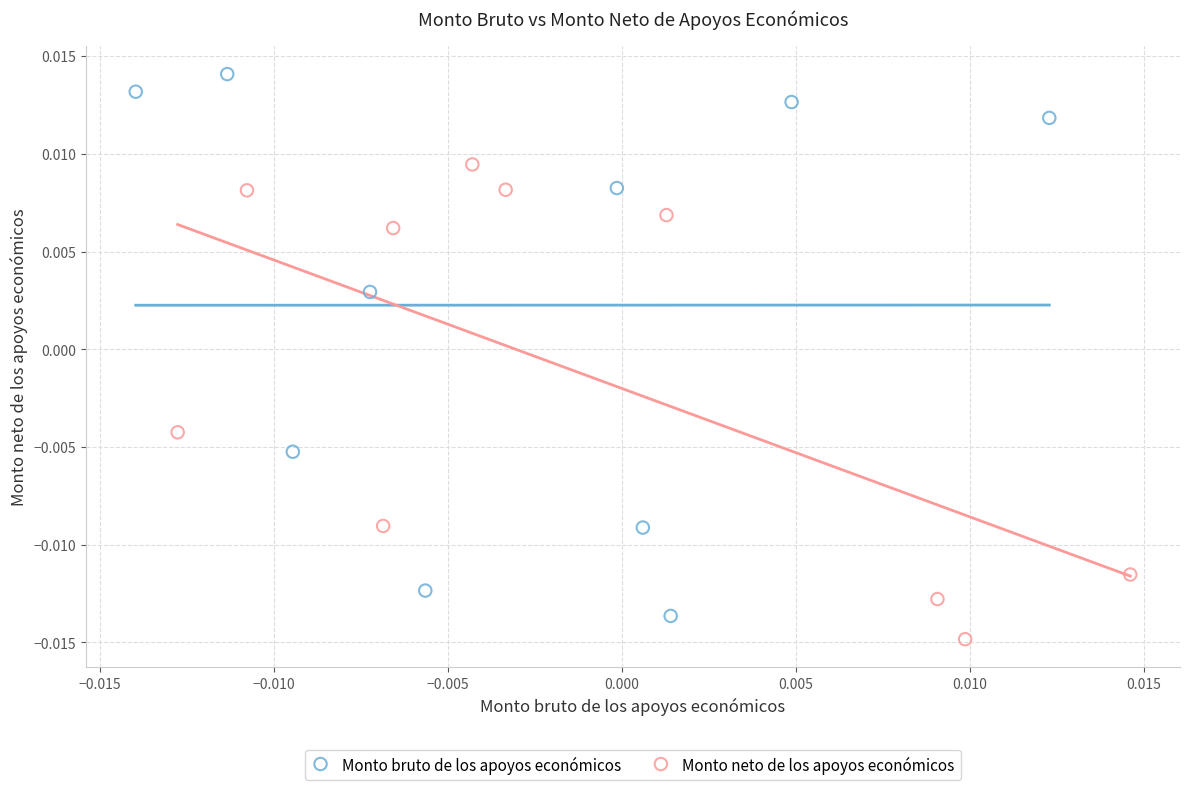

Which series has the largest Y range (max minus min)?

Monto bruto de los apoyos económicos